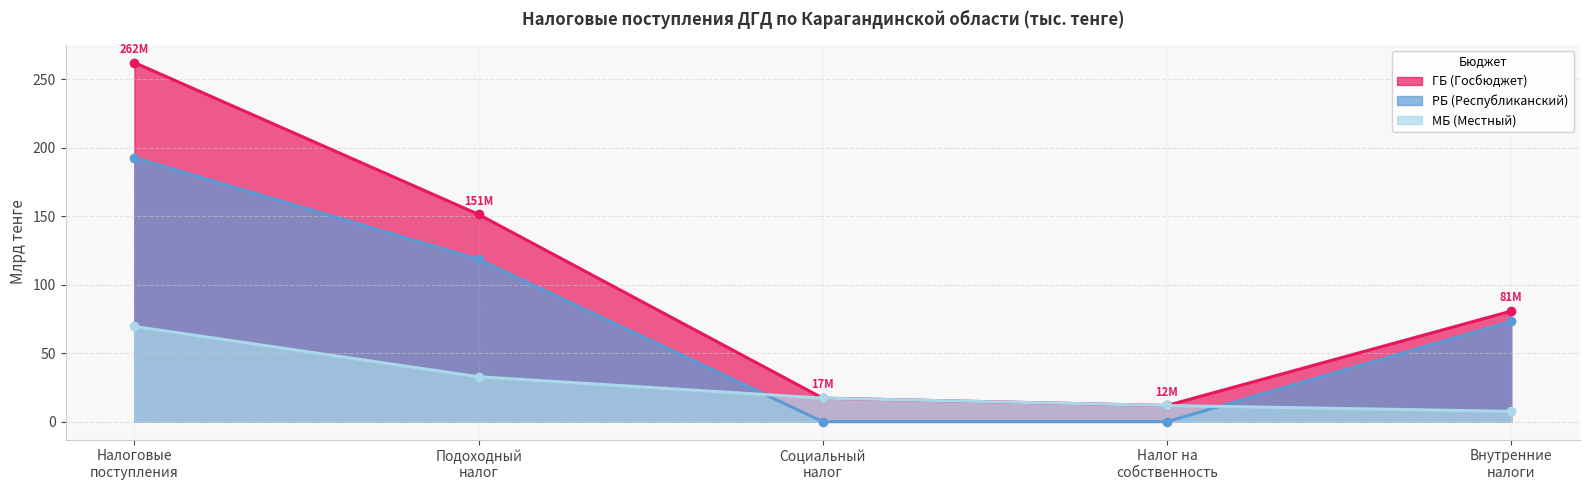

Which label corresponds to the largest value in the chart?

Налоговые
поступления